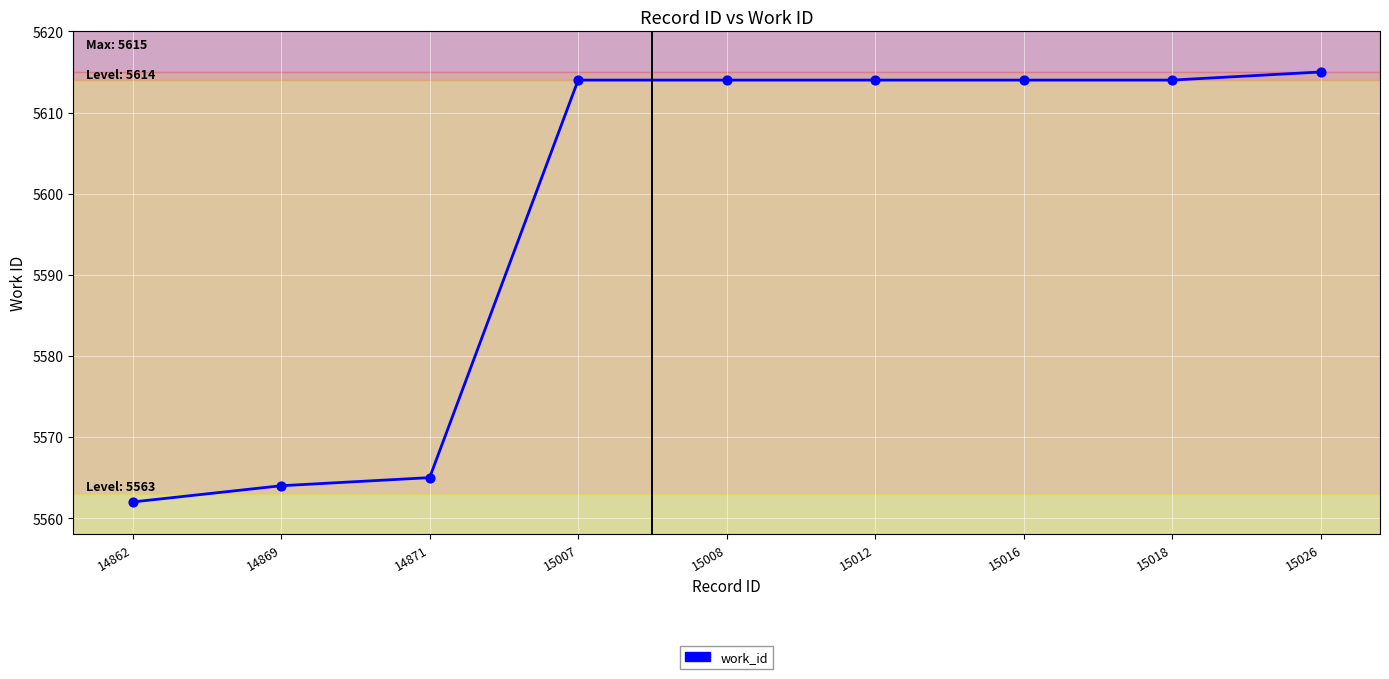

Between 14862 and 15012, which is larger?

15012